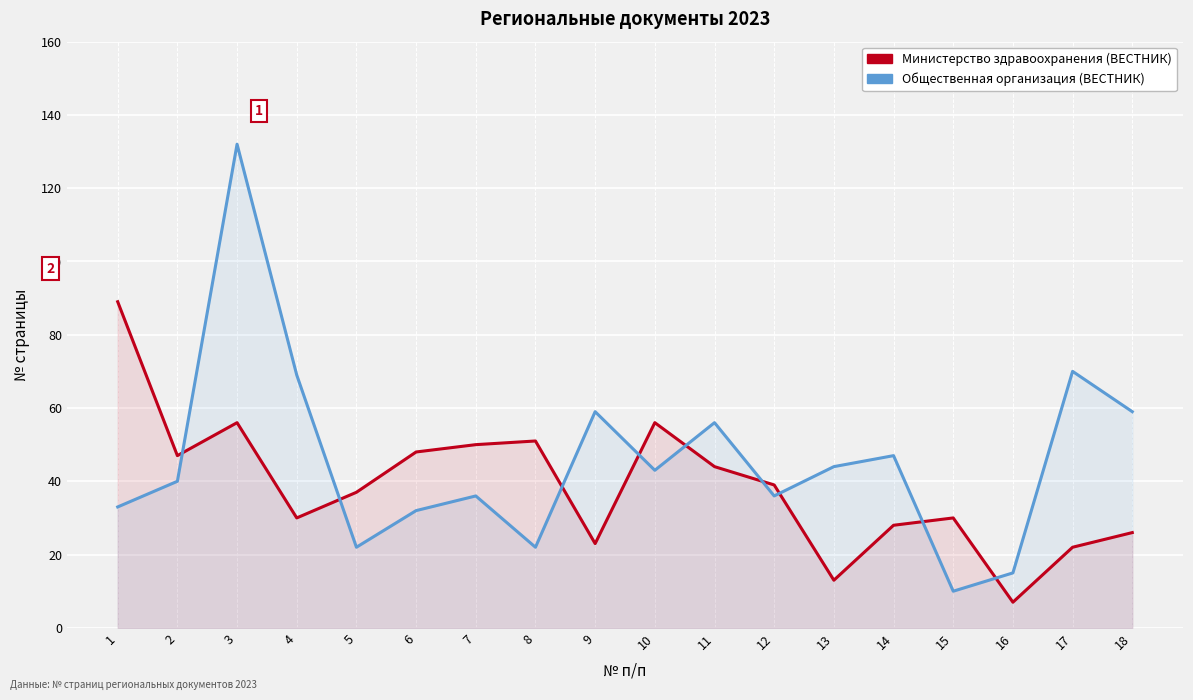

After their last crossing, which series has the higher values: Министерство здравоохранения (ВЕСТНИК) or Общественная организация (ВЕСТНИК)?

Общественная организация (ВЕСТНИК)